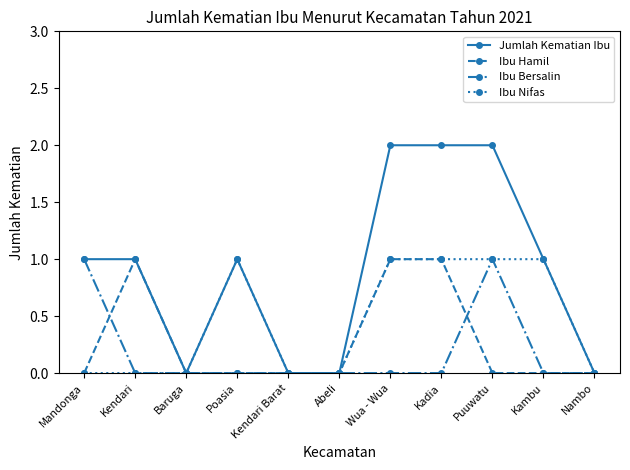

What is the label of the 5th point from the left?

Kendari Barat